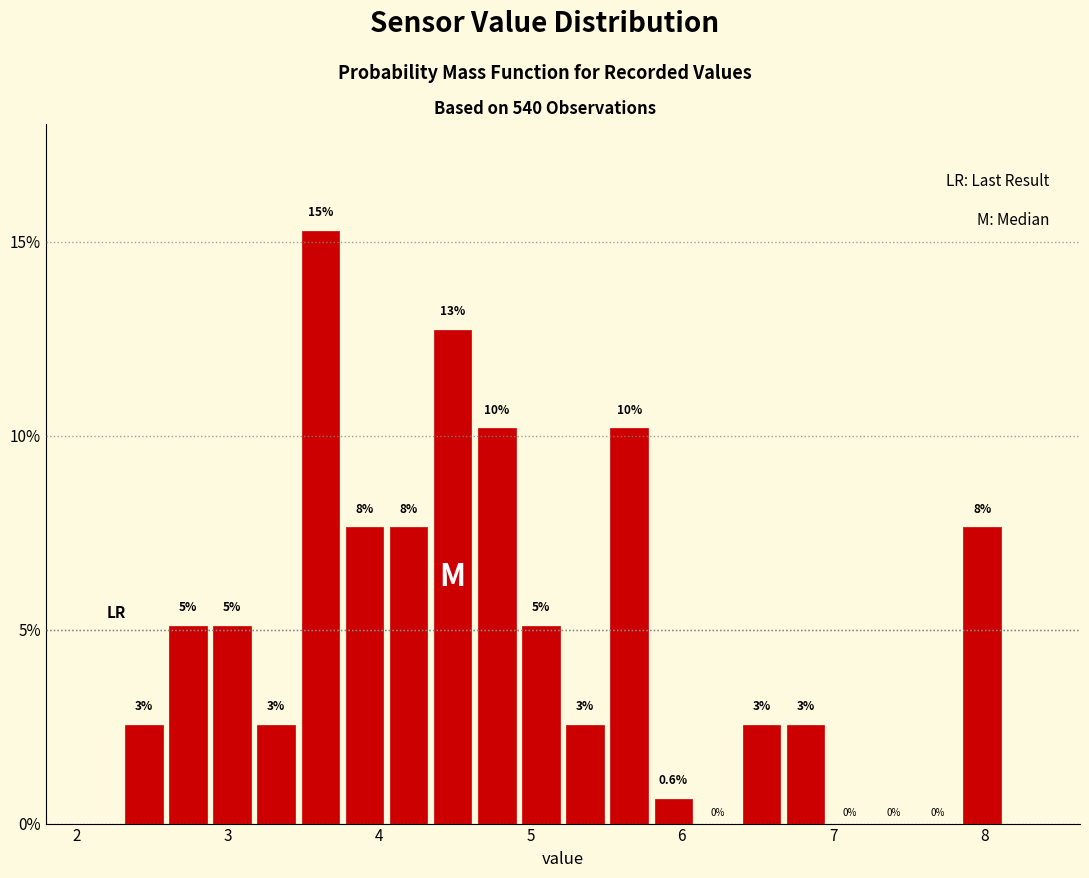

Read against the x-axis, roughly where is the centre of the tallest bar?

3.6